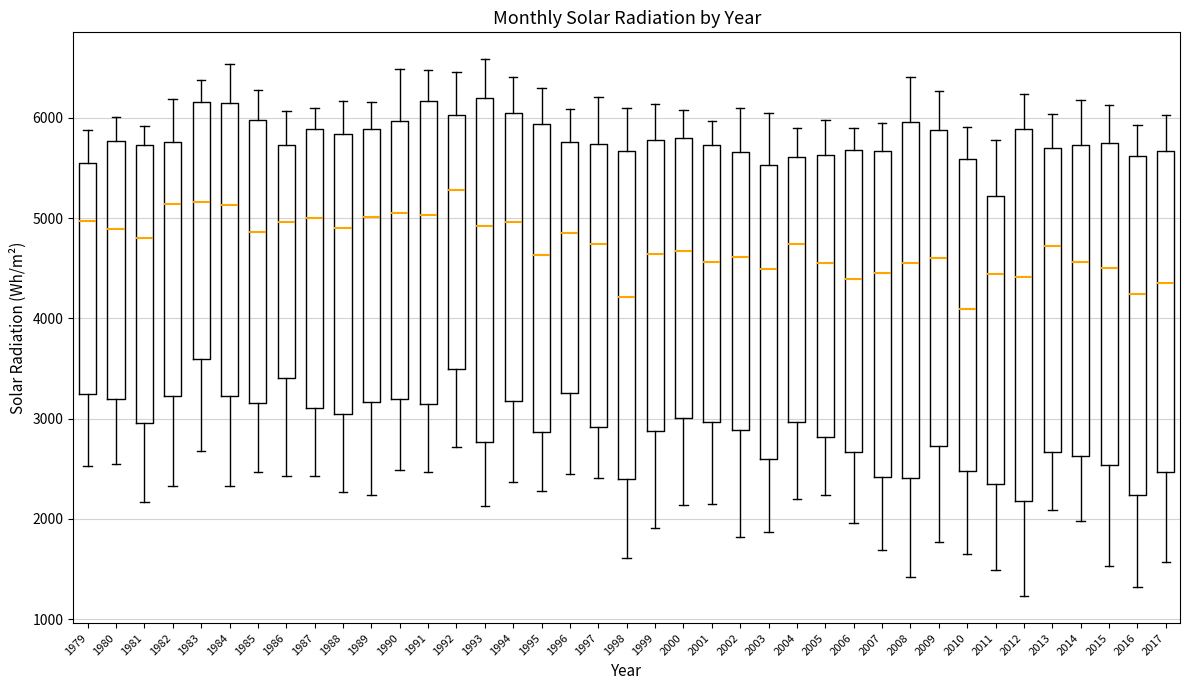

Reading left to right, read every box against the y-axis: the position of its median line, the range the box covers, and the ends of its whiskers. The values are not printed on the chart, so give them approximately, as read against the axis.

1979: median 5000, box 3200 to 5600, whiskers 2500 to 5900
1980: median 4900, box 3200 to 5800, whiskers 2600 to 6000
1981: median 4800, box 3000 to 5700, whiskers 2200 to 5900
1982: median 5100, box 3200 to 5800, whiskers 2300 to 6200
1983: median 5200, box 3600 to 6200, whiskers 2700 to 6400
1984: median 5100, box 3200 to 6100, whiskers 2300 to 6500
1985: median 4900, box 3200 to 6000, whiskers 2500 to 6300
1986: median 5000, box 3400 to 5700, whiskers 2400 to 6100
1987: median 5000, box 3100 to 5900, whiskers 2400 to 6100
1988: median 4900, box 3000 to 5800, whiskers 2300 to 6200
1989: median 5000, box 3200 to 5900, whiskers 2200 to 6200
1990: median 5100, box 3200 to 6000, whiskers 2500 to 6500
1991: median 5000, box 3100 to 6200, whiskers 2500 to 6500
1992: median 5300, box 3500 to 6000, whiskers 2700 to 6500
1993: median 4900, box 2800 to 6200, whiskers 2100 to 6600
1994: median 5000, box 3200 to 6000, whiskers 2400 to 6400
1995: median 4600, box 2900 to 5900, whiskers 2300 to 6300
1996: median 4800, box 3300 to 5800, whiskers 2500 to 6100
1997: median 4700, box 2900 to 5700, whiskers 2400 to 6200
1998: median 4200, box 2400 to 5700, whiskers 1600 to 6100
1999: median 4600, box 2900 to 5800, whiskers 1900 to 6100
2000: median 4700, box 3000 to 5800, whiskers 2100 to 6100
2001: median 4600, box 3000 to 5700, whiskers 2100 to 6000
2002: median 4600, box 2900 to 5700, whiskers 1800 to 6100
2003: median 4500, box 2600 to 5500, whiskers 1900 to 6000
2004: median 4700, box 3000 to 5600, whiskers 2200 to 5900
2005: median 4500, box 2800 to 5600, whiskers 2200 to 6000
2006: median 4400, box 2700 to 5700, whiskers 2000 to 5900
2007: median 4500, box 2400 to 5700, whiskers 1700 to 5900
2008: median 4600, box 2400 to 6000, whiskers 1400 to 6400
2009: median 4600, box 2700 to 5900, whiskers 1800 to 6300
2010: median 4100, box 2500 to 5600, whiskers 1700 to 5900
2011: median 4400, box 2400 to 5200, whiskers 1500 to 5800
2012: median 4400, box 2200 to 5900, whiskers 1200 to 6200
2013: median 4700, box 2700 to 5700, whiskers 2100 to 6000
2014: median 4600, box 2600 to 5700, whiskers 2000 to 6200
2015: median 4500, box 2500 to 5800, whiskers 1500 to 6100
2016: median 4200, box 2200 to 5600, whiskers 1300 to 5900
2017: median 4400, box 2500 to 5700, whiskers 1600 to 6000